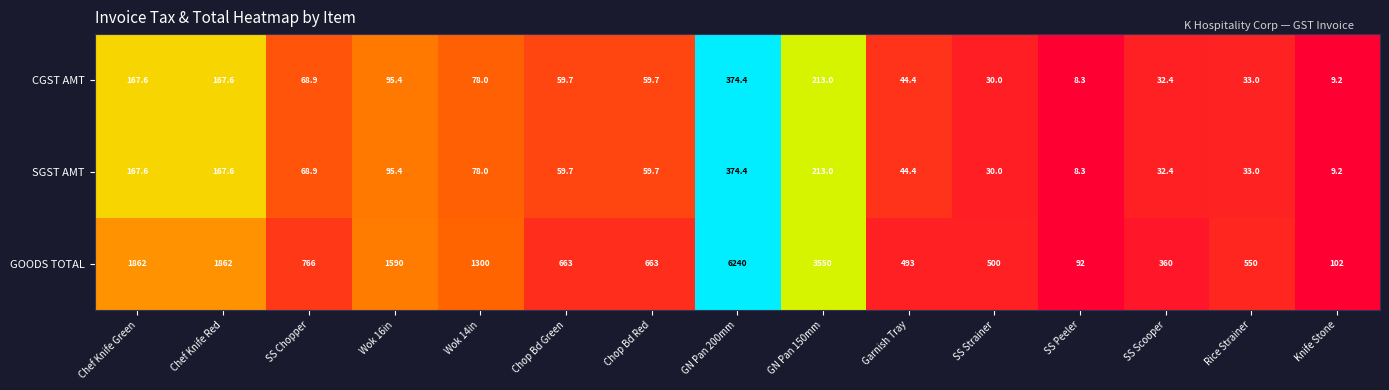

Which series has the largest total across all categories?

GOODS TOTAL